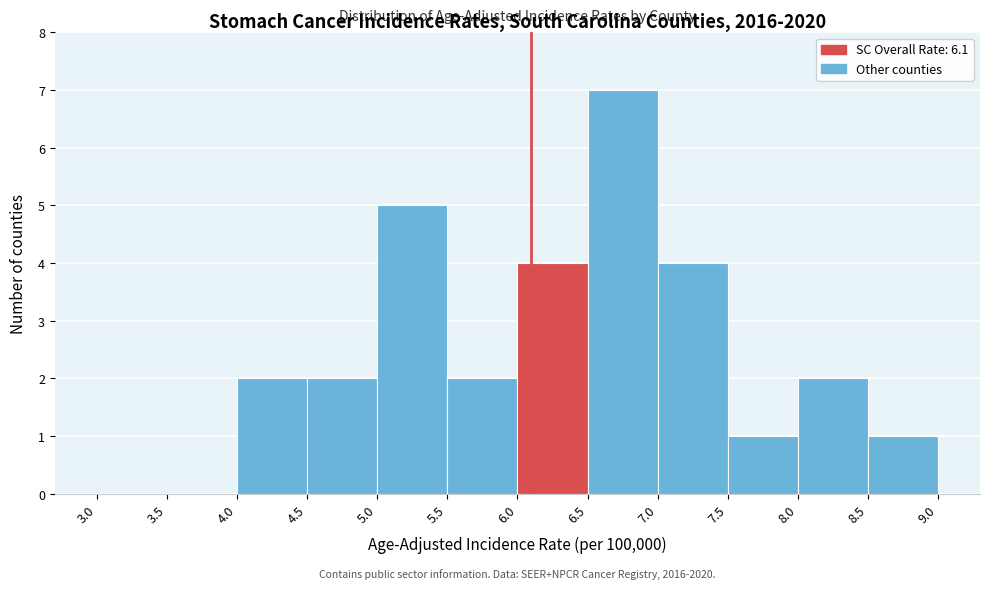

Which range on the x-axis has the tallest bar?

6.5 to 7.0